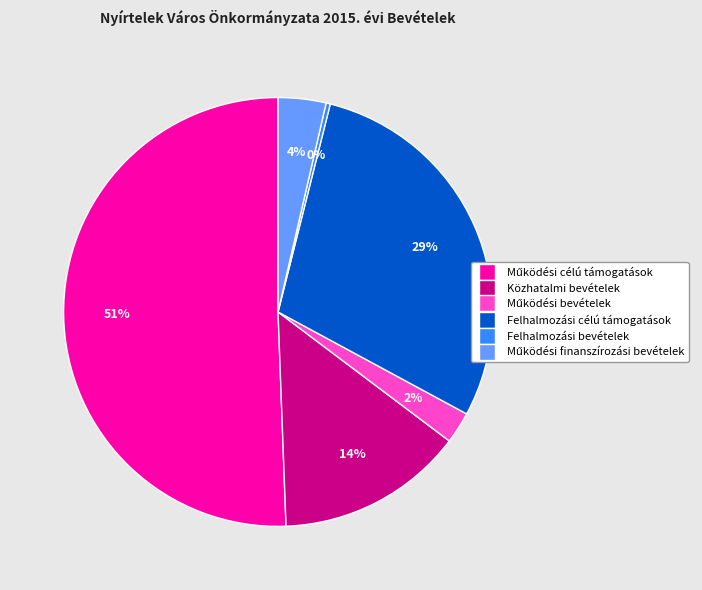

The Közhatalmi bevételek slice represents 14% of the pie. True or false?

True